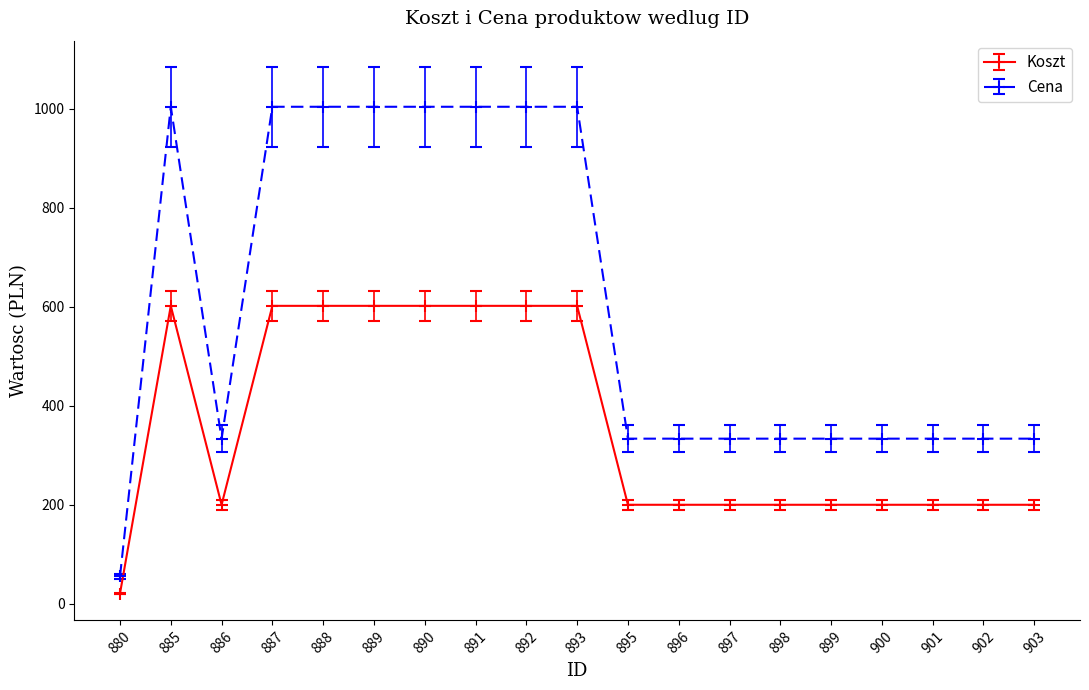

Which series has the largest range (max minus min)?

Cena